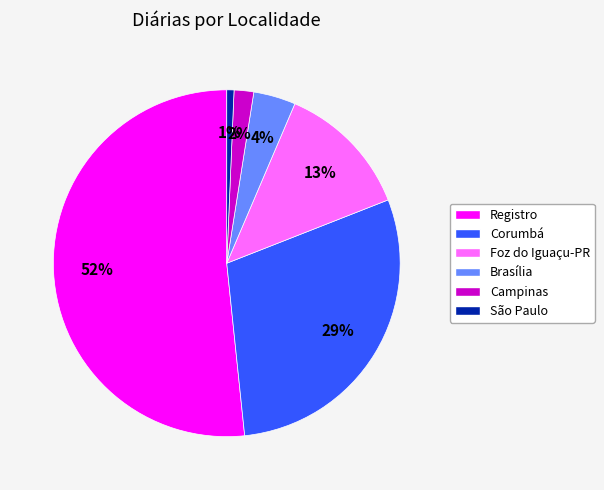

Is it true that Registro is 18% of the pie?

False